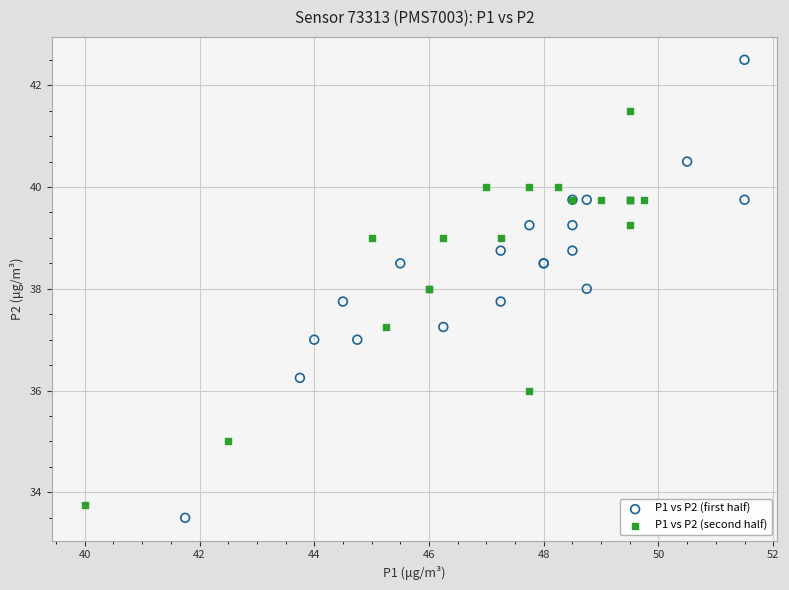

What are all the series names shown in the legend?

P1 vs P2 (first half), P1 vs P2 (second half)